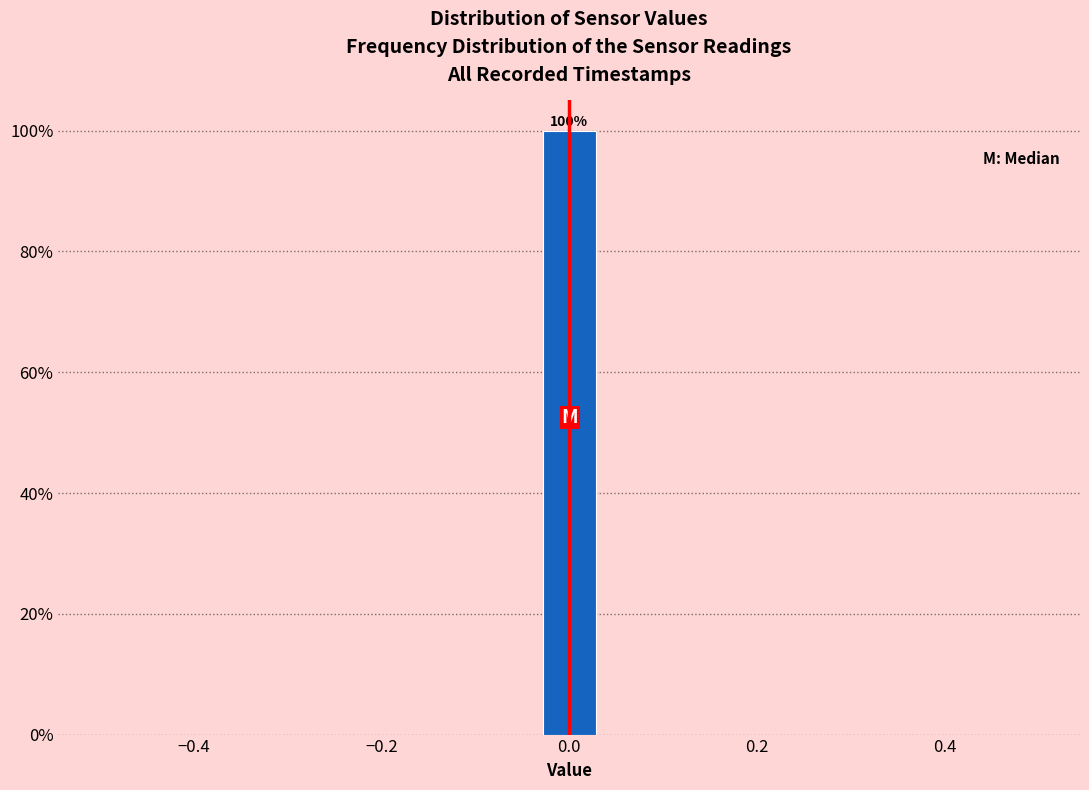

Read against the x-axis, roughly where is the centre of the tallest bar?

0.00